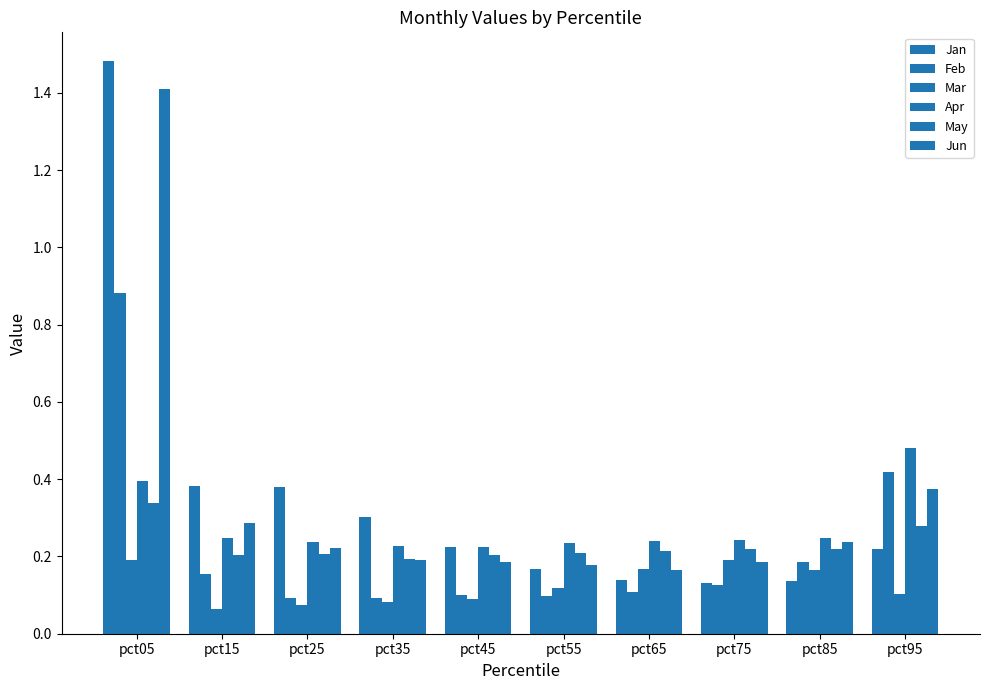

Count the number of data series in this chart.

6